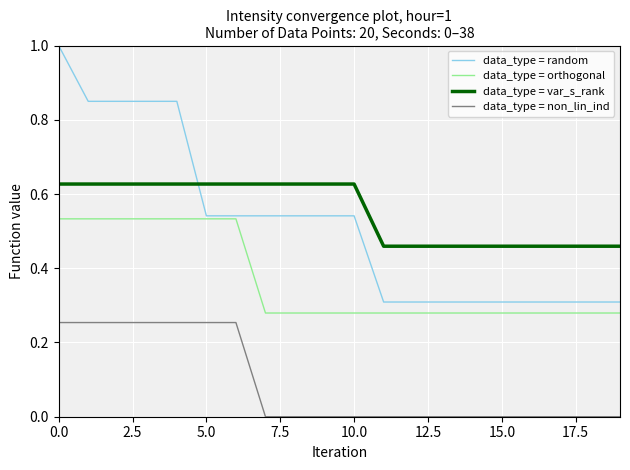

At how many categories does at least one series exceed 0?

20